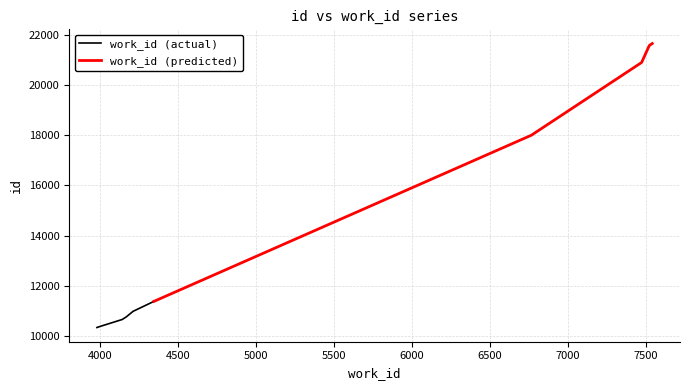

What is the difference between the id values at 7520 and 3979?

11237